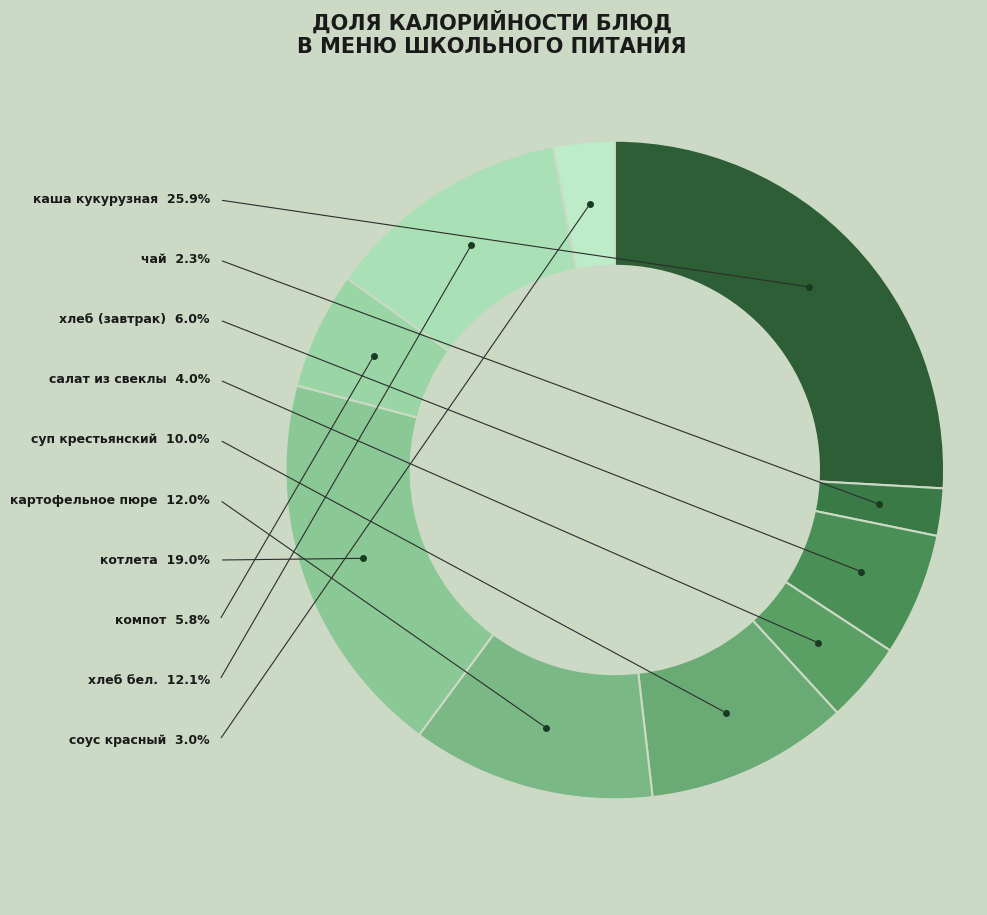

To the nearest percent, what is the difference between the largest and smallest slice percentages?

24%